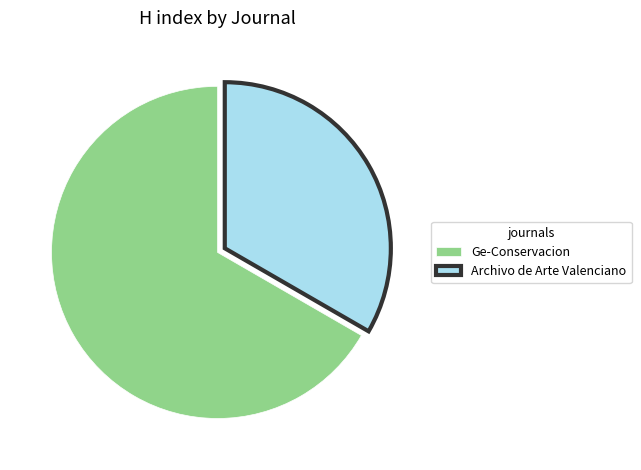

Which has a higher value, Ge-Conservacion or Archivo de Arte Valenciano?

Ge-Conservacion